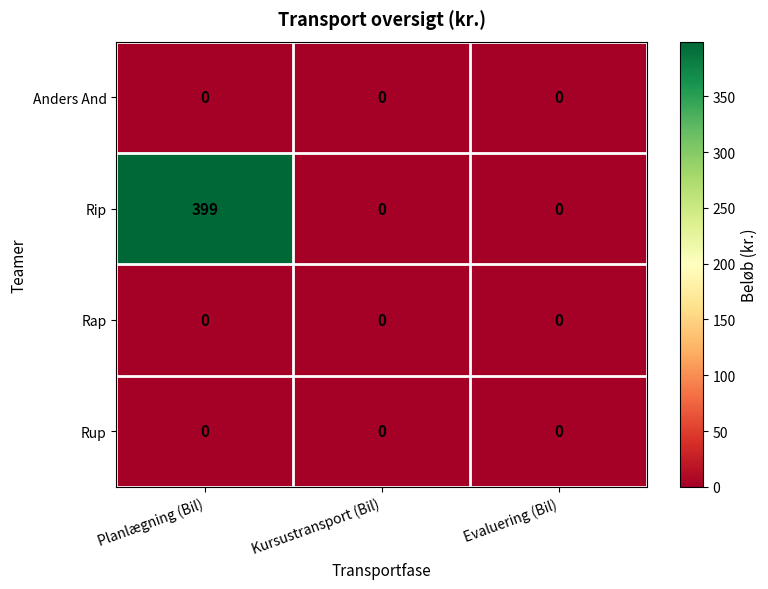

At which category is the sum across all series the highest?

Planlægning (Bil)